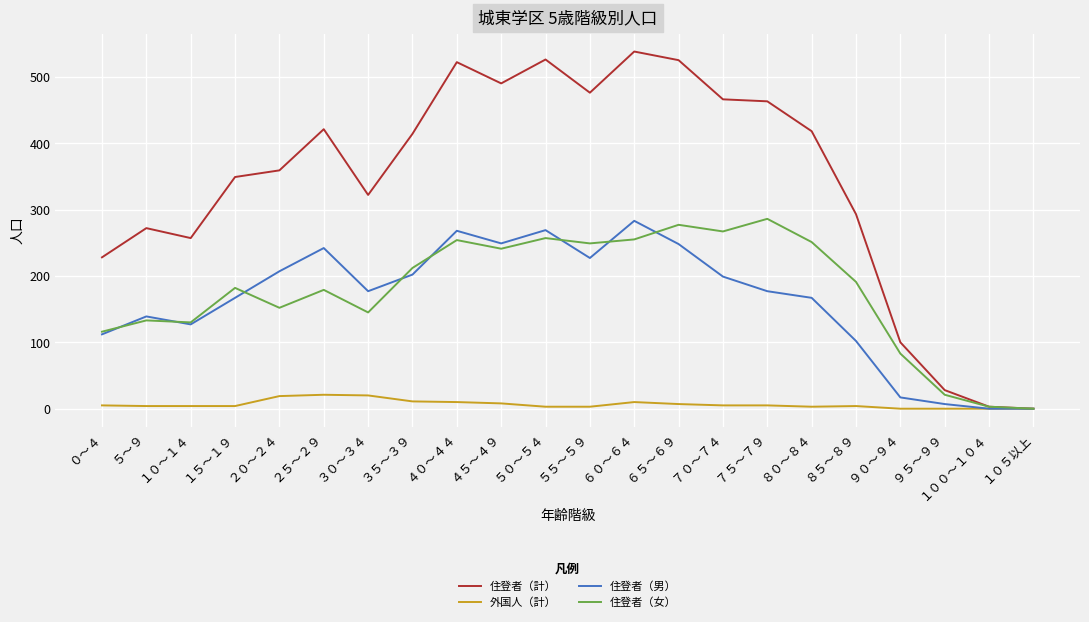

True or false: 住登者（計） has a value of 80 at １０～１４.

False